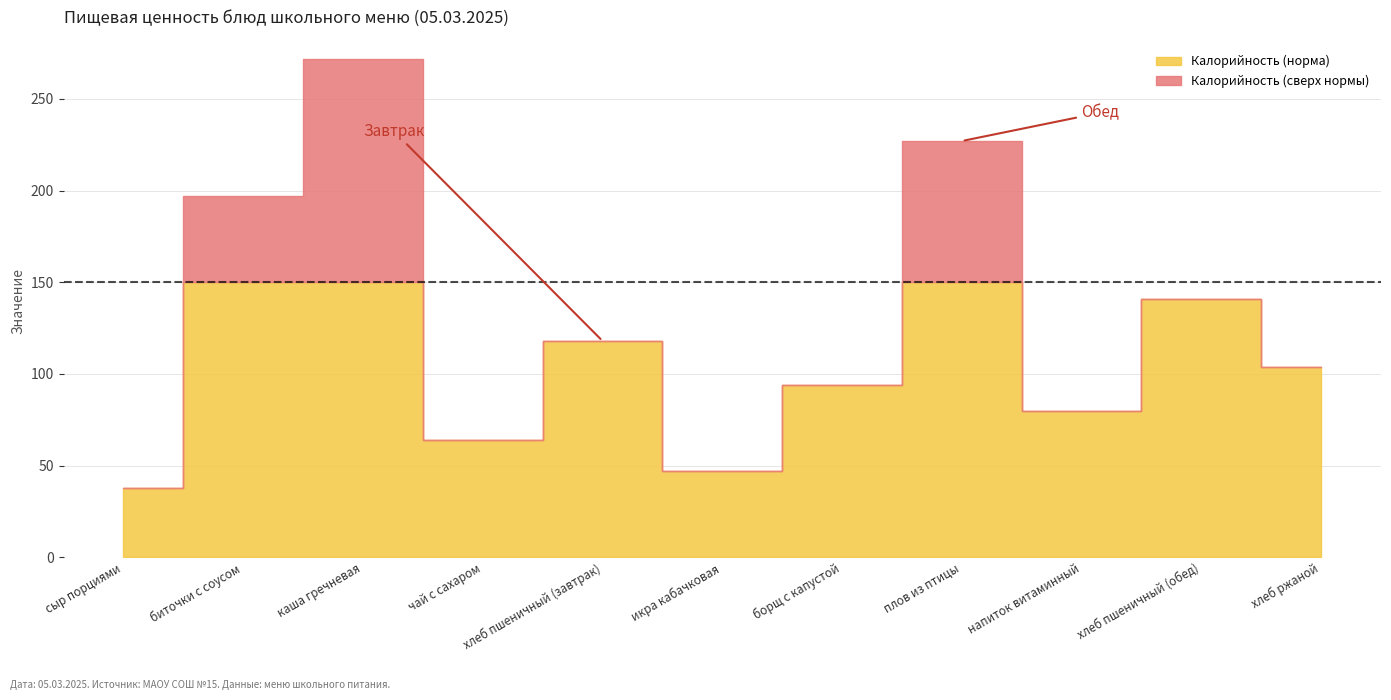

What position from the left is чай с сахаром?

4